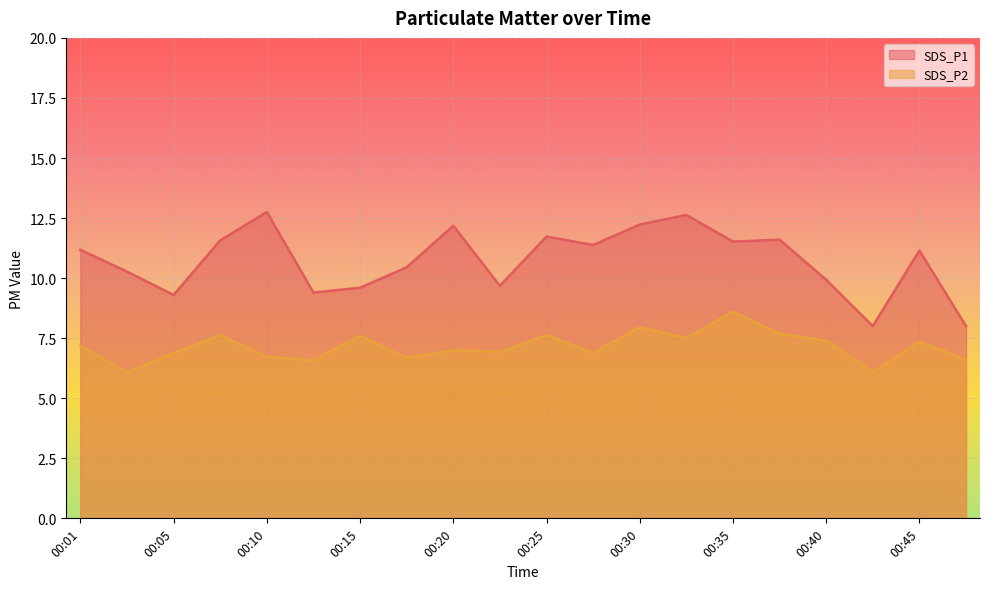

How many lines are shown in the chart?

2